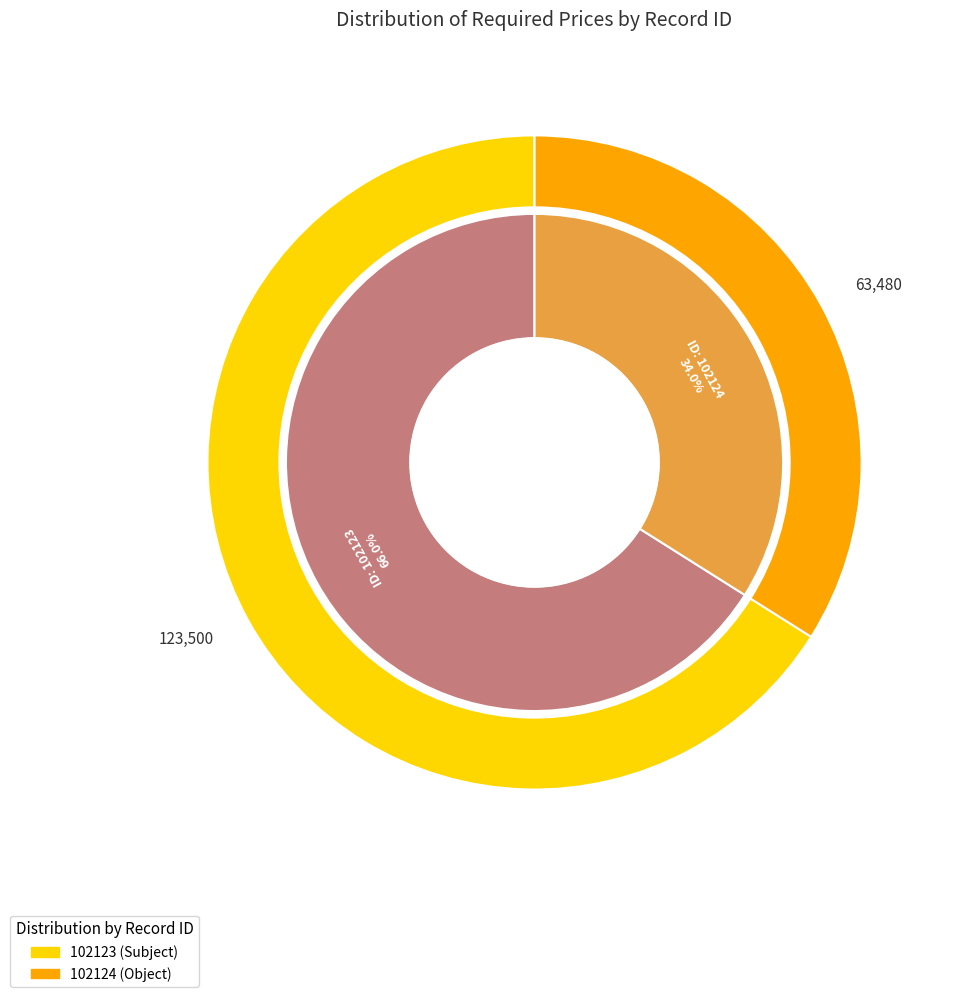

What is the largest slice in the pie chart?

102123